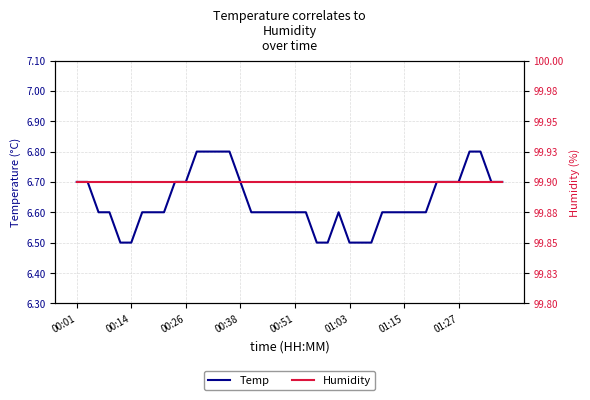

What is the sum of the Humidity values at 32 and 11?

199.8